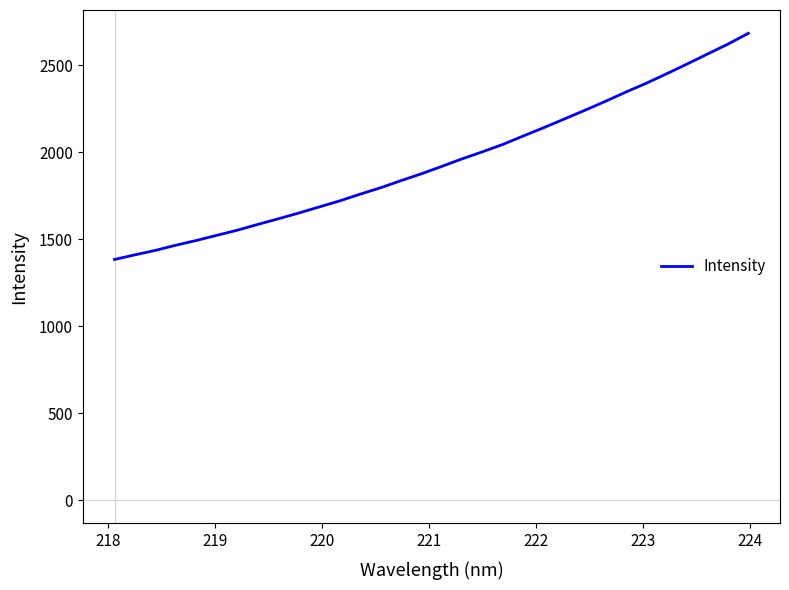

Reading left to right, list all the values displayed in this chart.

1383.0	1409.5	1435.3	1464.8	1492.1	1521.7	1551.1	1584.4	1616.4	1649.5	1684.6	1719.2	1758.0	1794.7	1835.8	1875.2	1917.7	1961.4	2002.0	2044.6	2093.1	2140.8	2190.4	2240.1	2291.3	2344.4	2395.3	2449.8	2505.8	2563.2	2620.2	2682.2